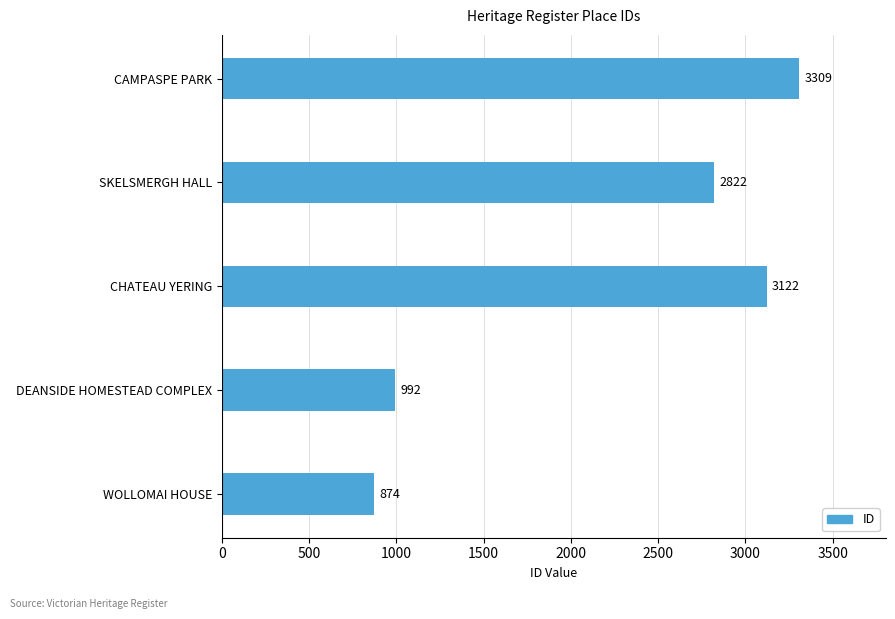

Rank the categories by value from highest to lowest.

CAMPASPE PARK, CHATEAU YERING, SKELSMERGH HALL, DEANSIDE HOMESTEAD COMPLEX, WOLLOMAI HOUSE